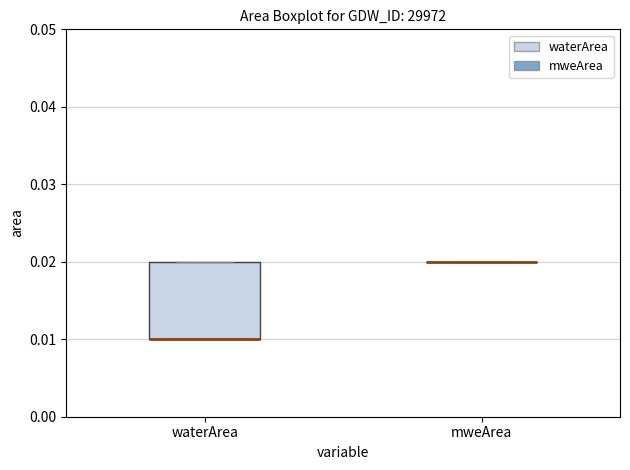

Reading left to right, read every box against the y-axis: the position of its median line, the range the box covers, and the ends of its whiskers. The values are not printed on the chart, so give them approximately, as read against the axis.

waterArea: median 0.01 (drawn on the box's lower edge), box 0.01 to 0.02, whiskers 0.01 to 0.02
mweArea: box collapsed to a line at 0.02, whiskers 0.02 to 0.02